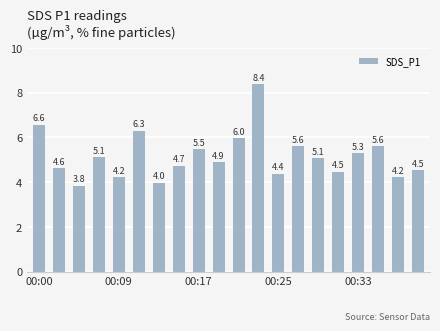

What is the value of the 11th bar from the left?

6.0